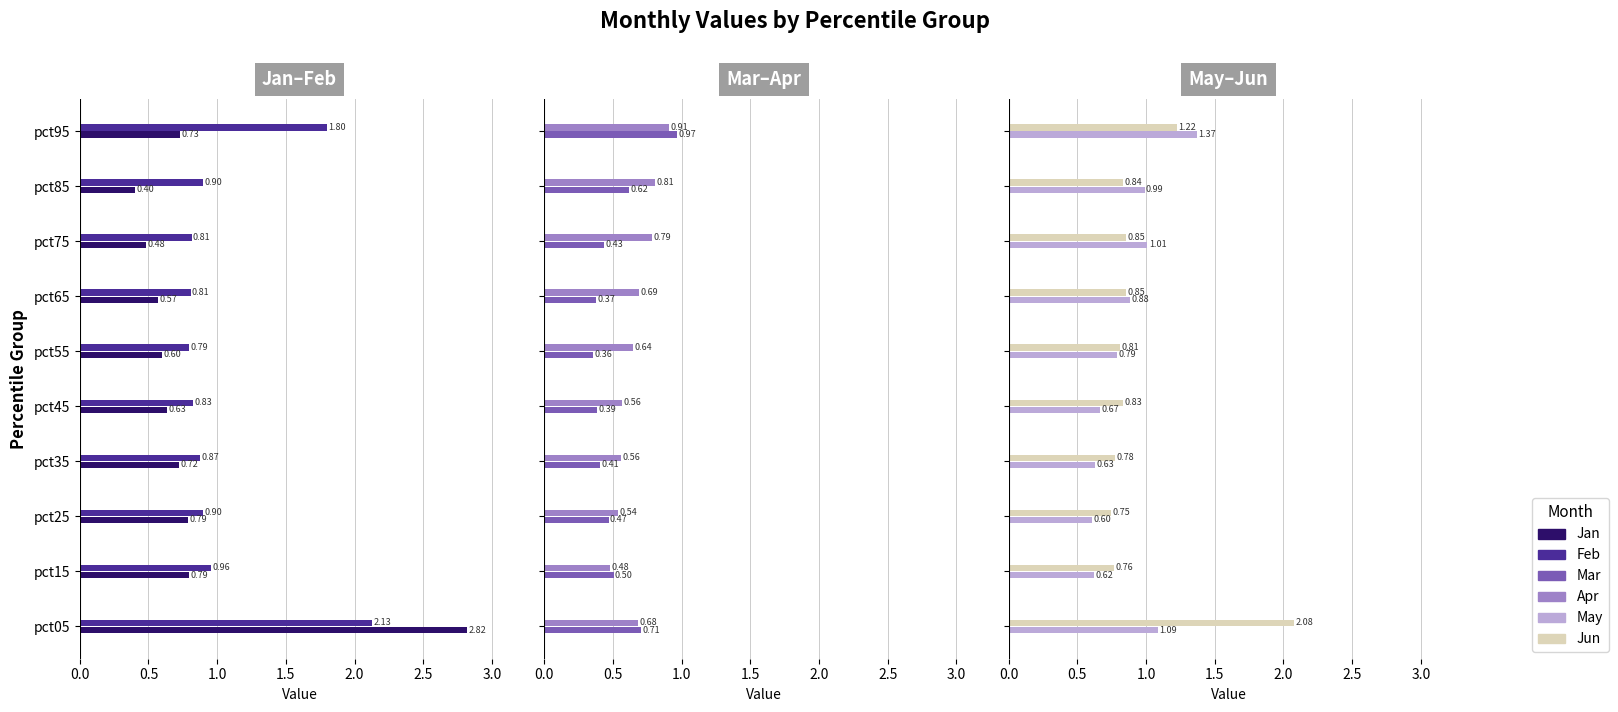

Is the value of Apr at pct25 greater than the value of Mar at pct65?

Yes